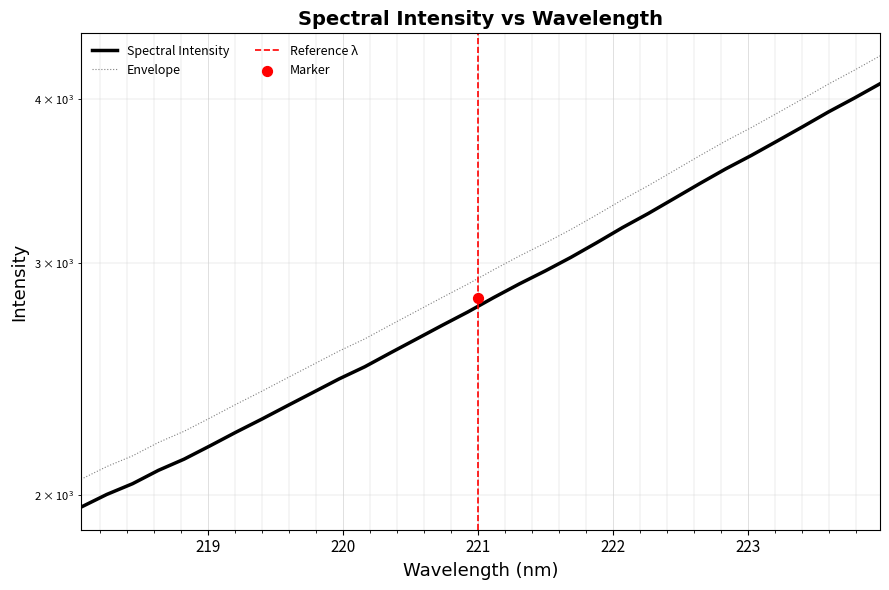

Approximately how many times larger is the value at 221.6902 compared to 220.7354?

1.1